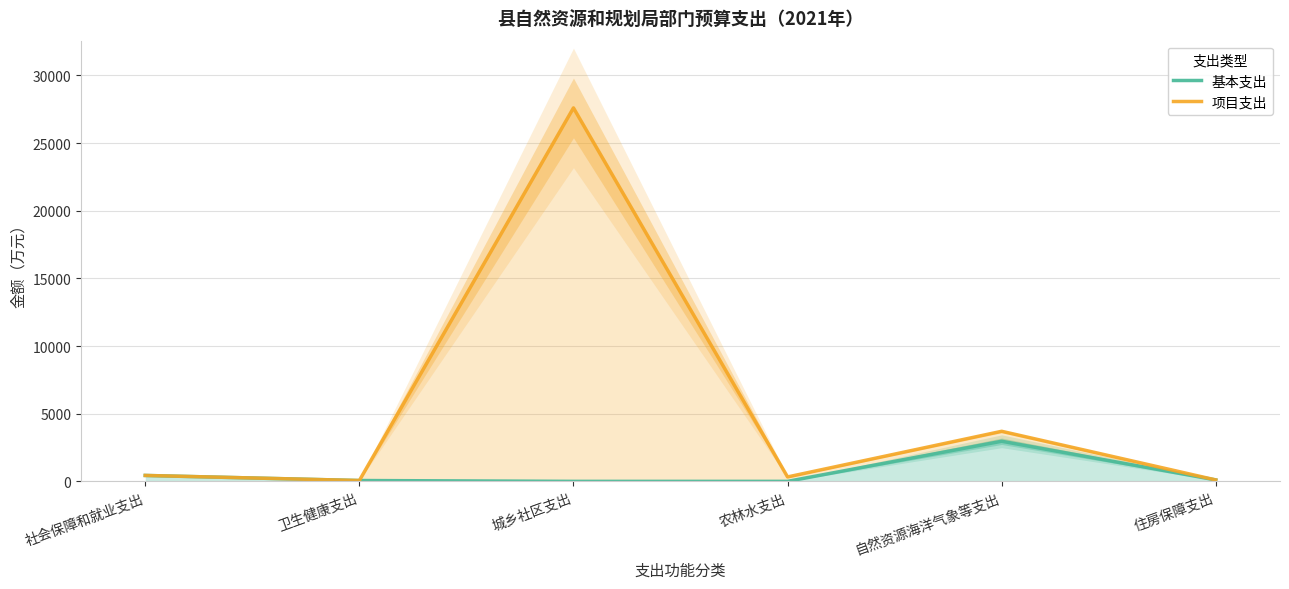

Which category has the highest value in the 基本支出 series?

自然资源海洋气象等支出